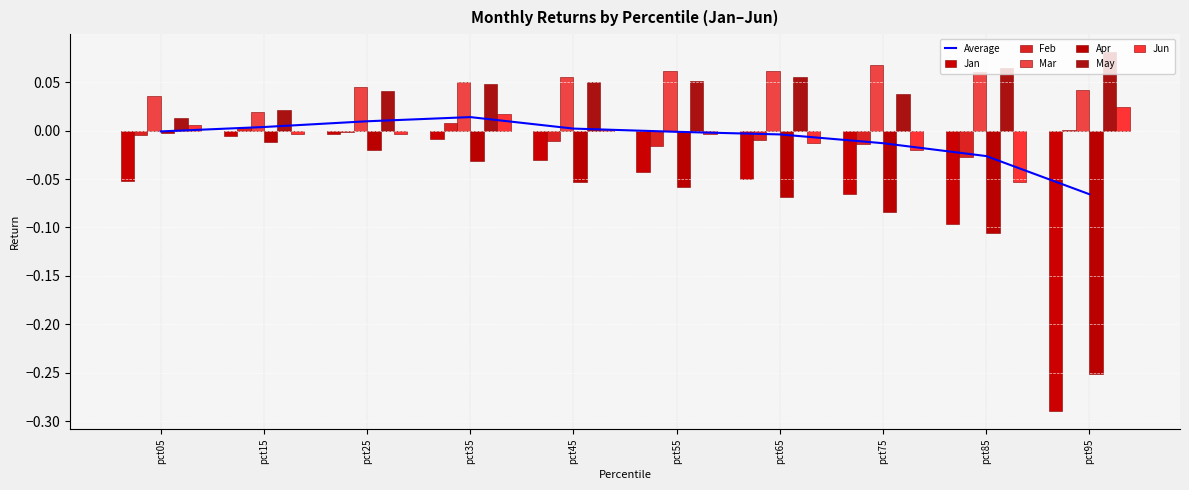

Rank the series at pct45 from lowest to highest value.

Apr, Jan, Feb, Jun, May, Mar